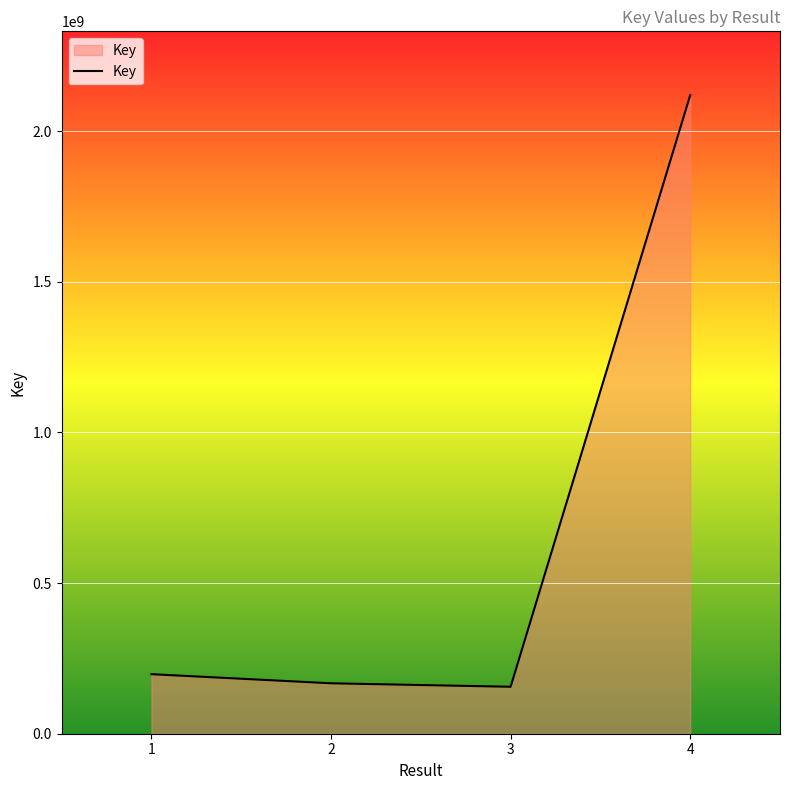

Where is the data nearest to the value 1137699711?

1